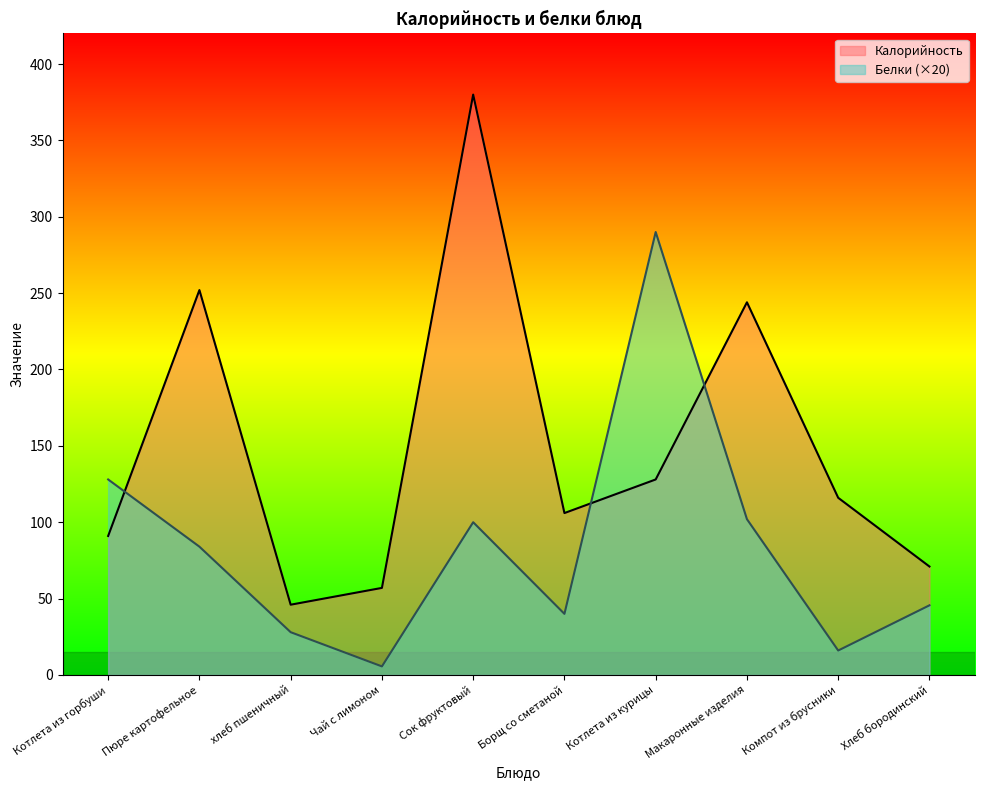

Between Макаронные изделия and Котлета из курицы, which is larger?

Макаронные изделия